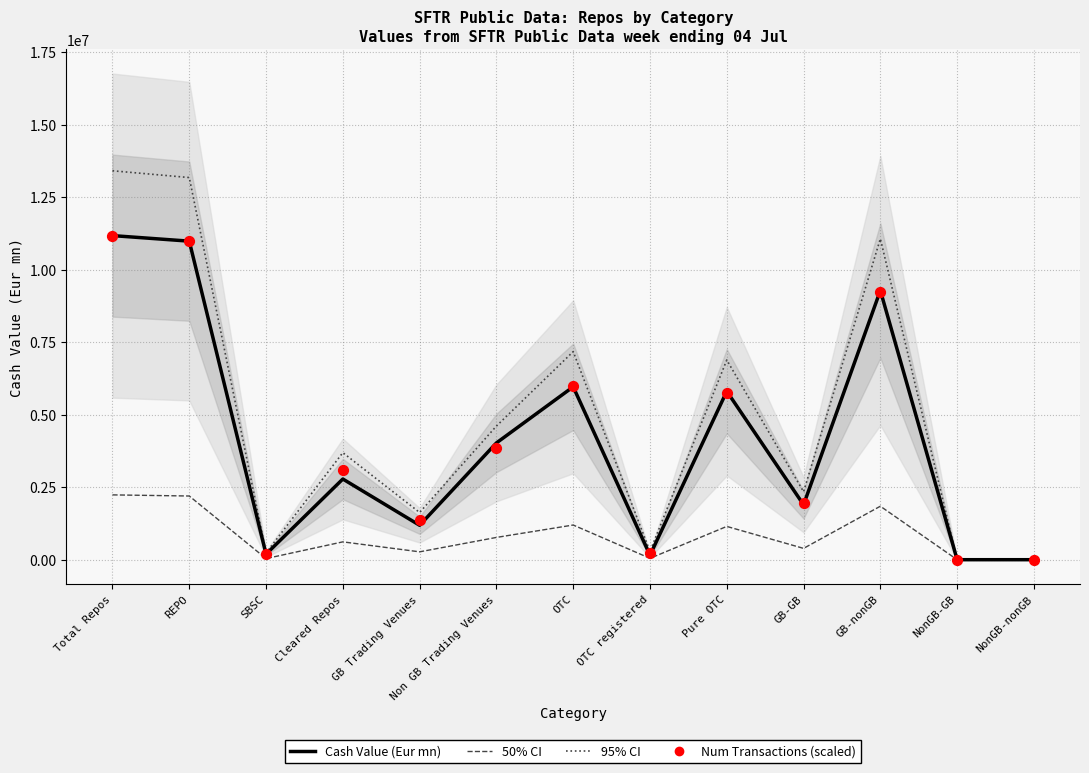

Which series has the widest spread of Y values?

95% CI upper